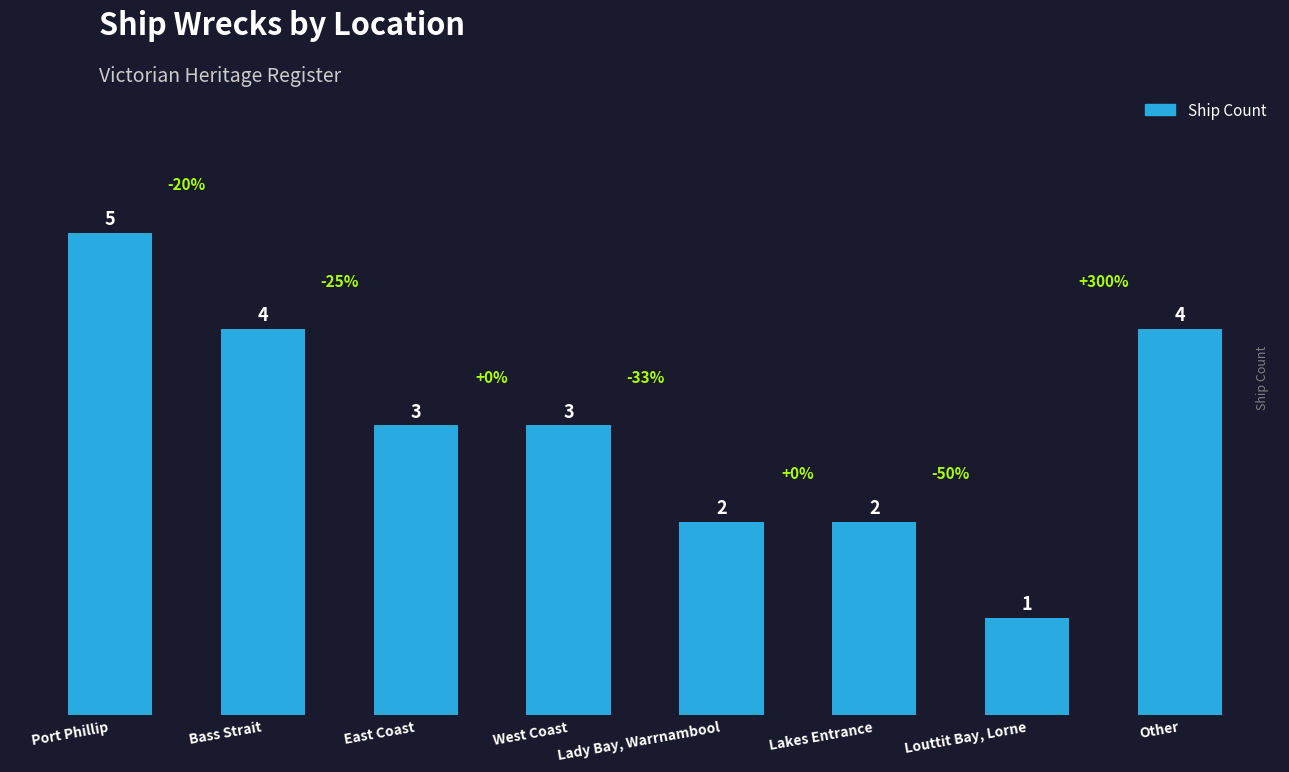

What is the difference between the maximum and minimum values?

4